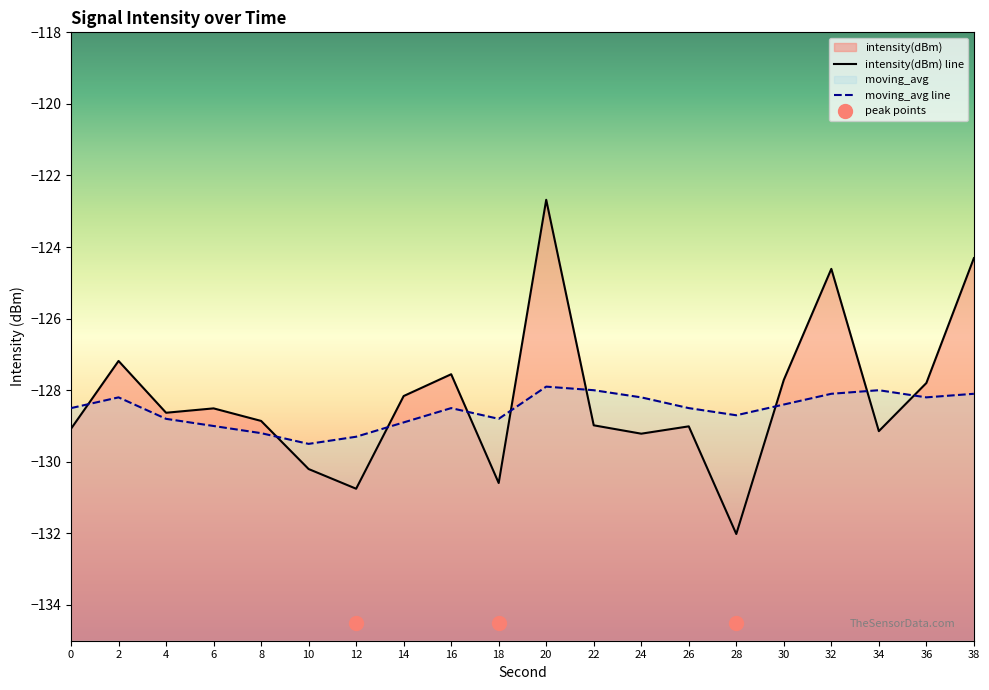

What is the total value across all series at 6?

-257.5